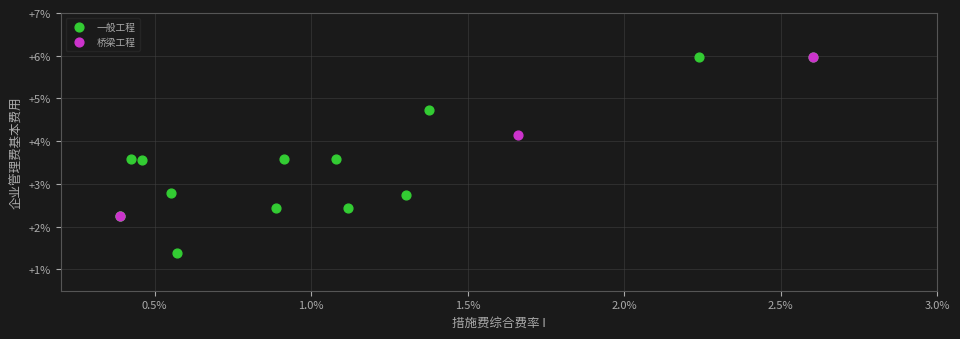

Which series contains the lowest Y value?

一般工程